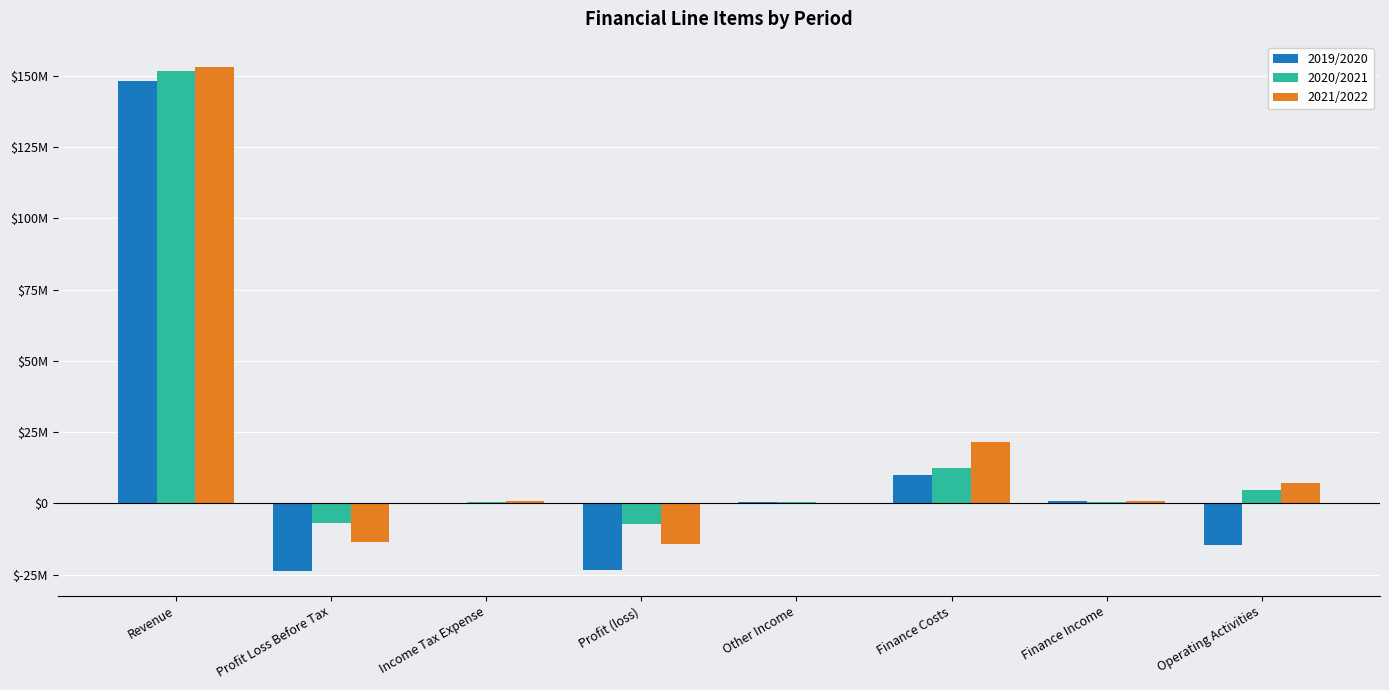

Between Revenue and Income Tax Expense, which series saw the biggest shift?

2021/2022